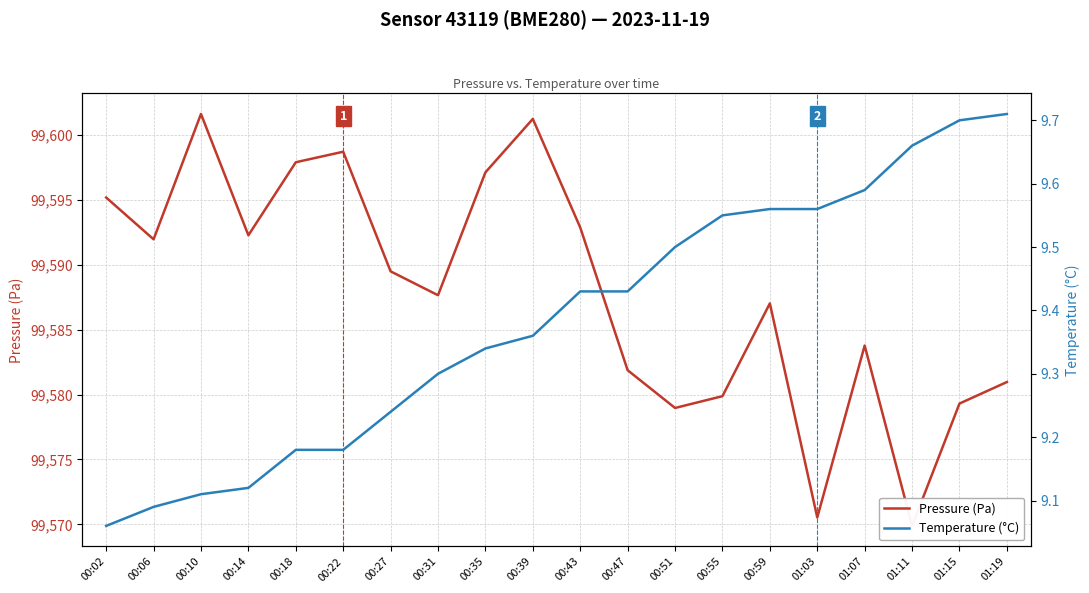

The value of Temperature (°C) at 00:06 is 14.2. True or false?

False